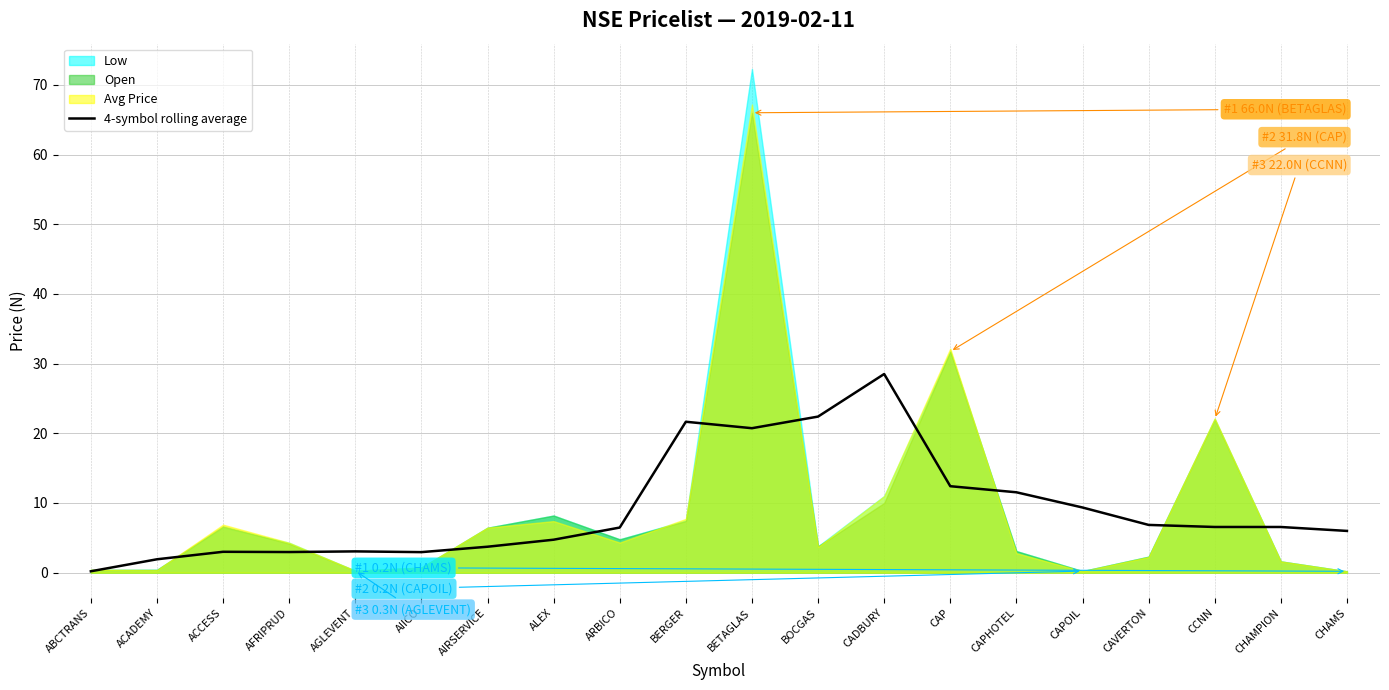

What is the sum of all values?

181.6